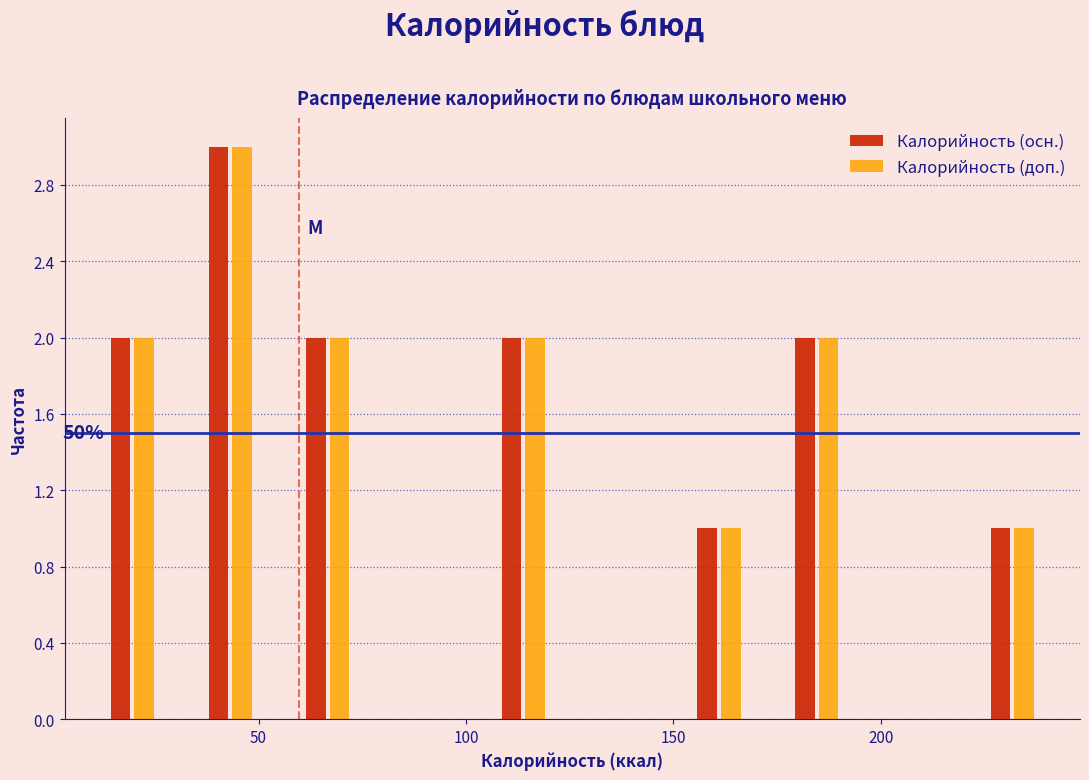

In the Калорийность (доп.) series, which range on the x-axis has the tallest bar?

30 to 55